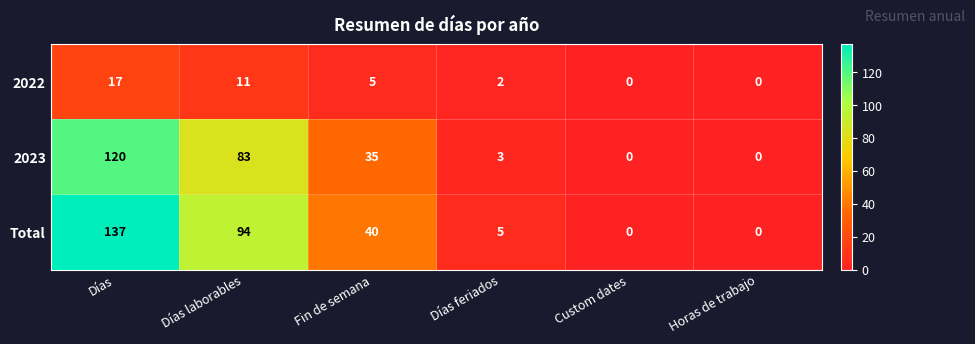

Rank the series by their maximum value, from lowest to highest.

2022, 2023, Total